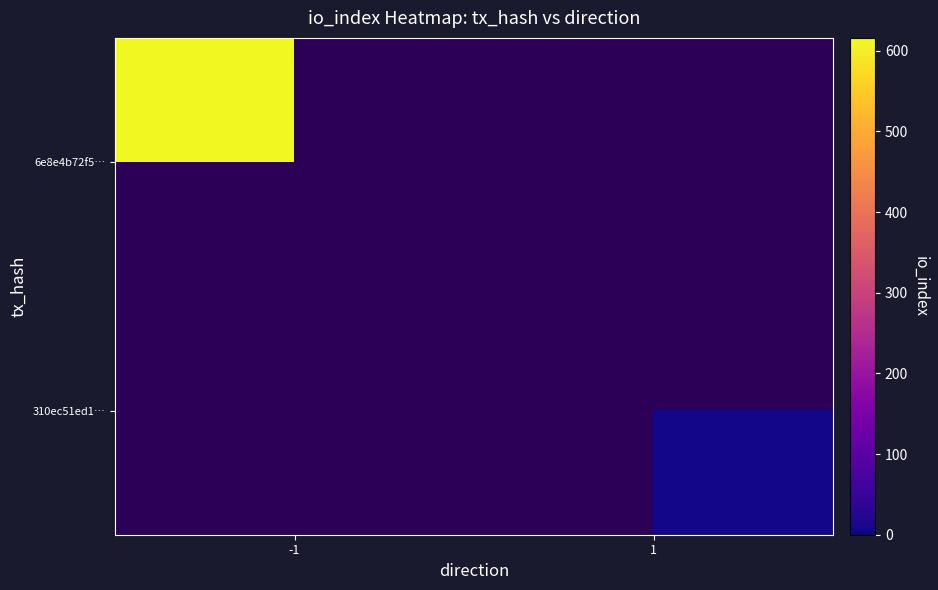

What is the minimum value shown in the chart?

5.0